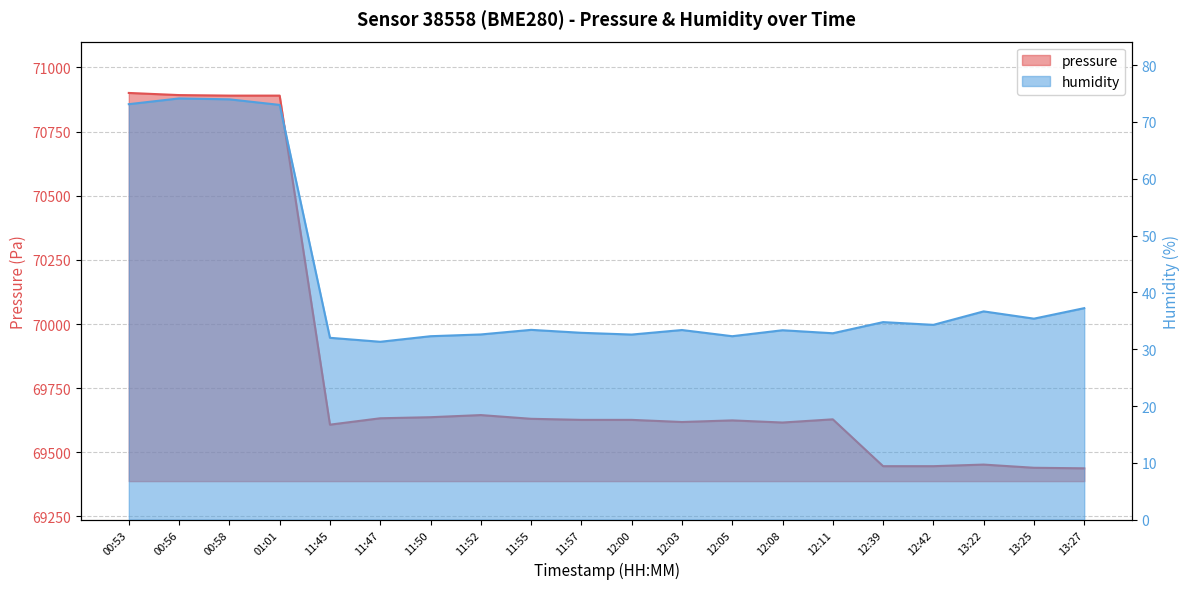

What is the difference between the humidity values at 12:42 and 01:01?

38.7